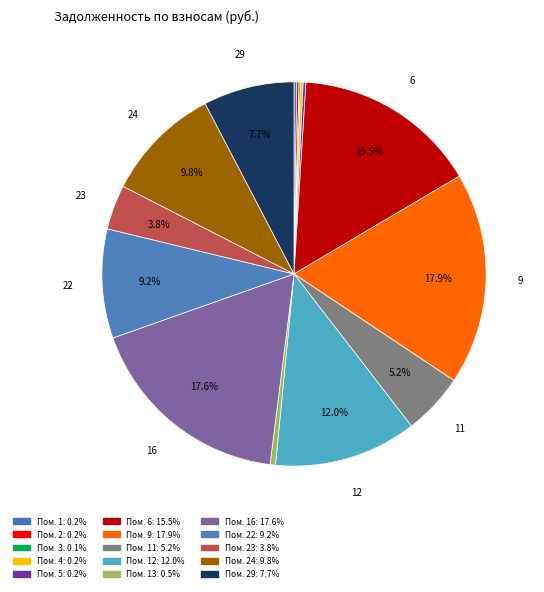

How many segments does this pie chart have?

15